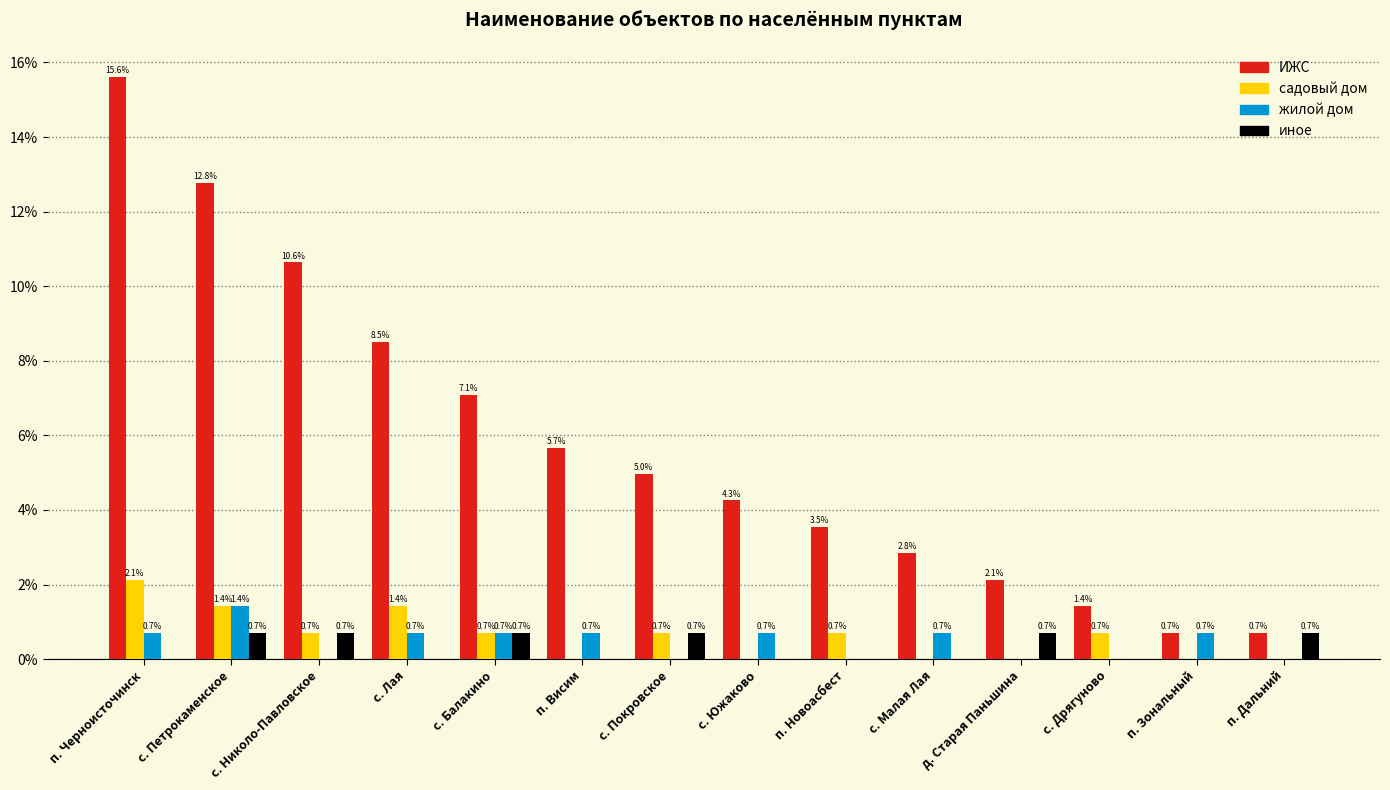

Are the bars grouped side by side (vs. stacked)?

Yes